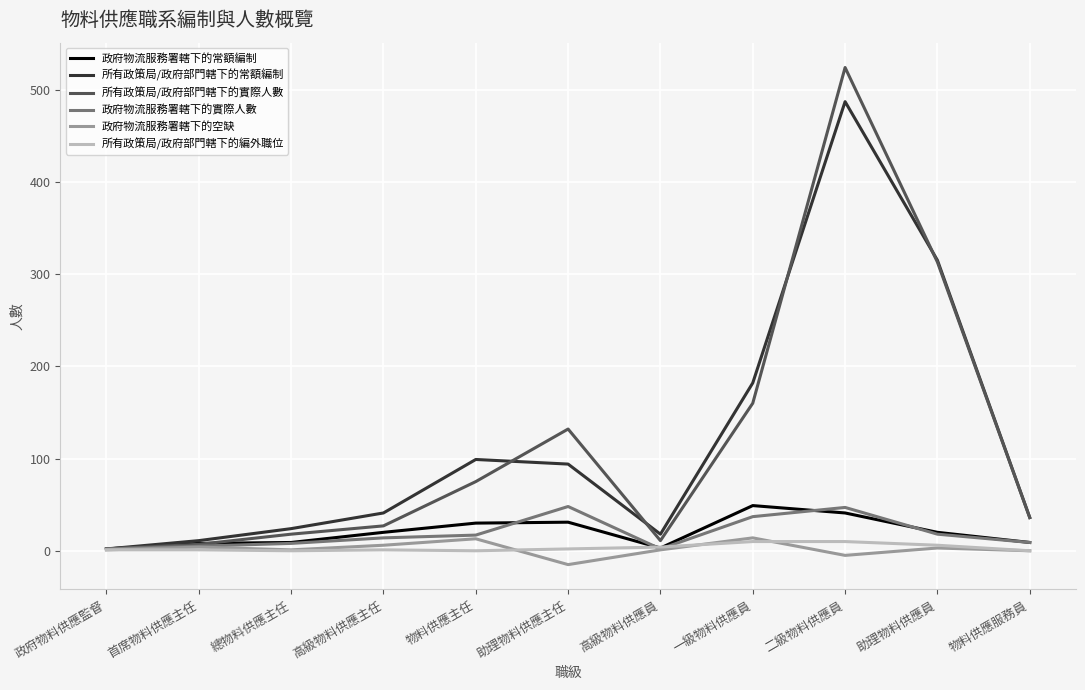

Which series has the largest range (max minus min)?

所有政策局/政府部門轄下的實際人數